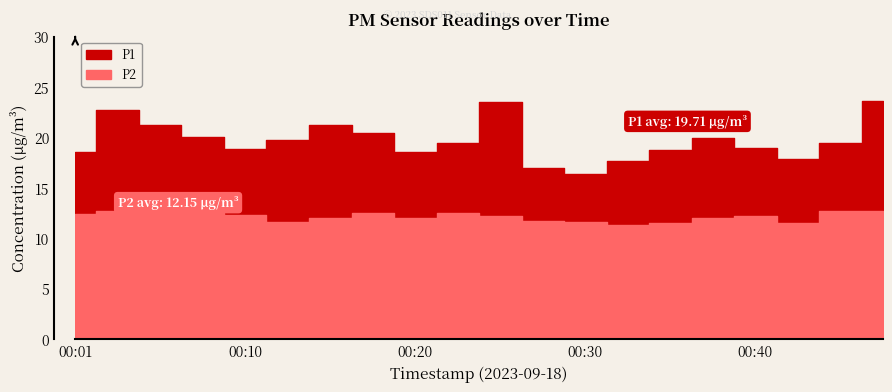

Does the chart have visible grid lines?

No